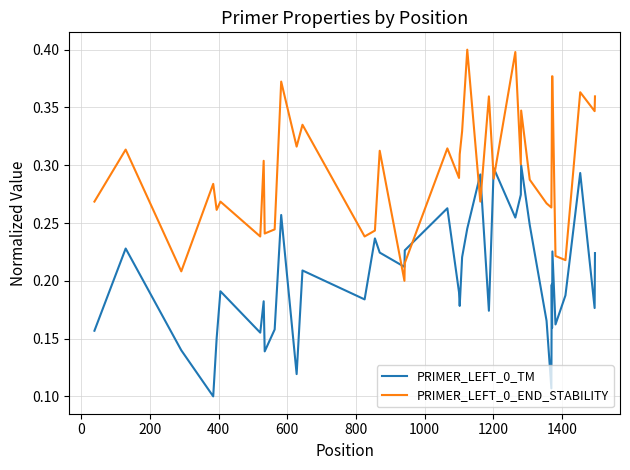

List the series in order of their overall mean, lowest first.

PRIMER_LEFT_0_TM, PRIMER_LEFT_0_END_STABILITY